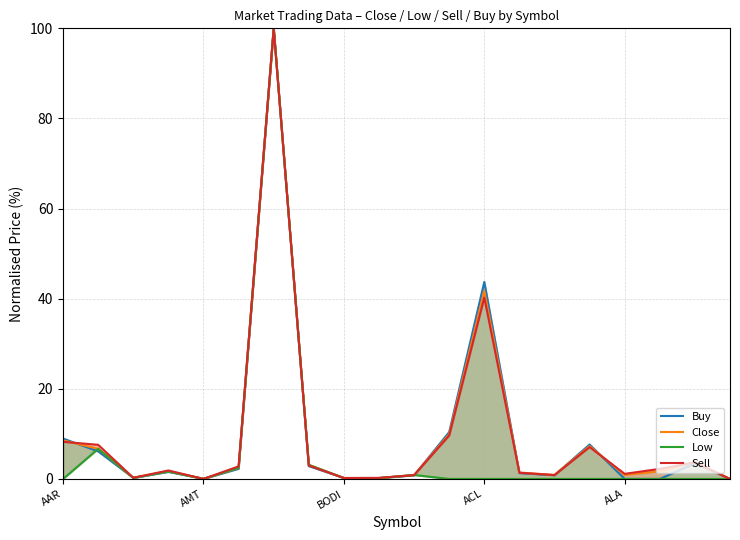

How many data points in Buy are less than 1?

9